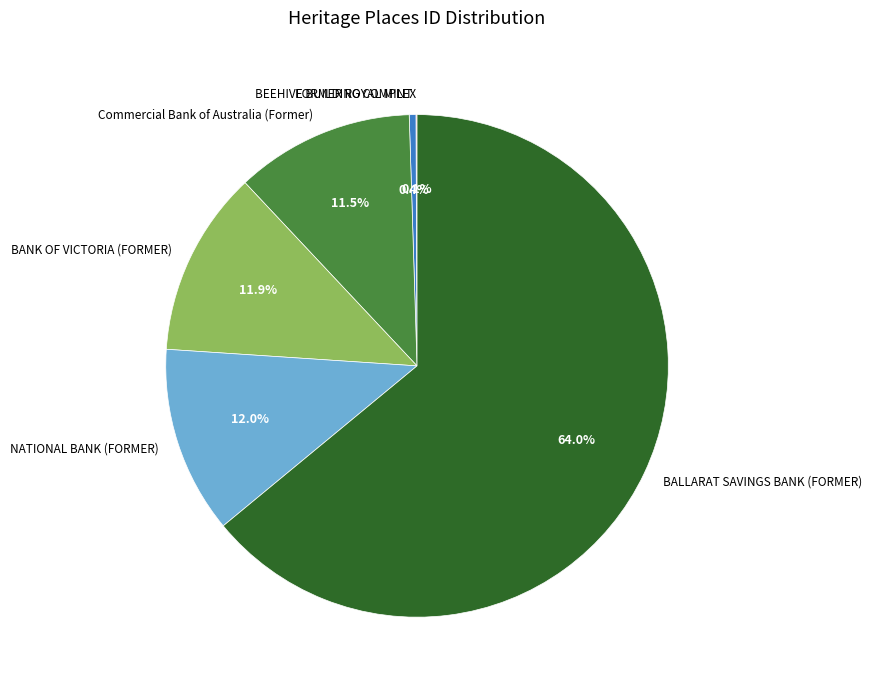

What is the ratio of the value at BALLARAT SAVINGS BANK (FORMER) to the value at FORMER ROYAL MINT?

148.9